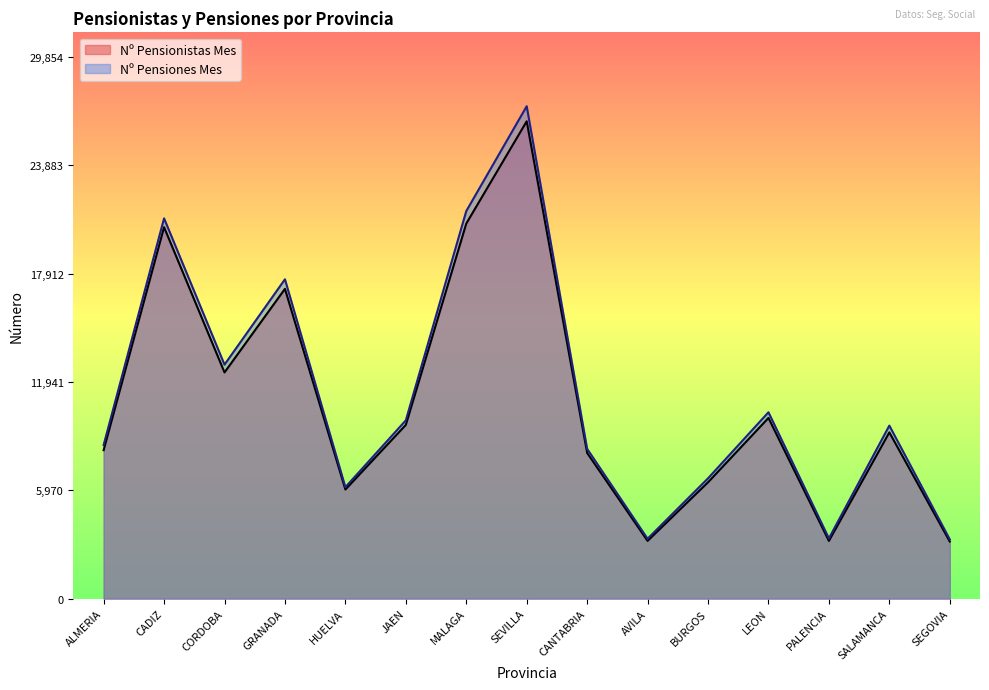

What is the sum of the Nº Pensionistas Mes values at CORDOBA and GRANADA?

29541